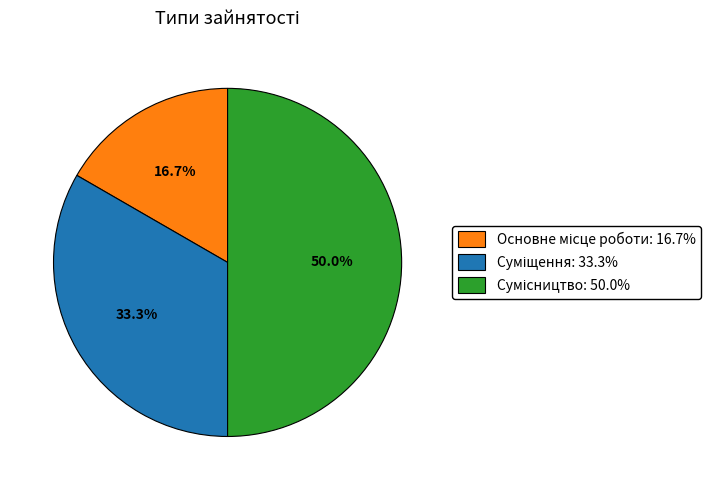

How many slices are in this pie chart?

3